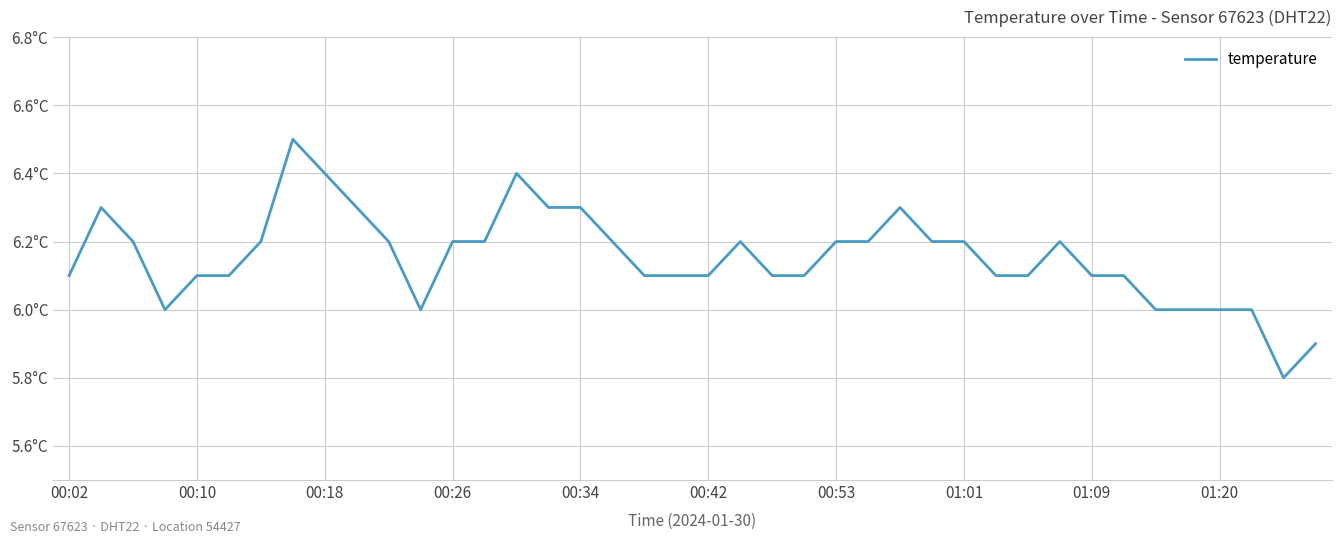

What is the difference between the second highest and minimum values?

0.6